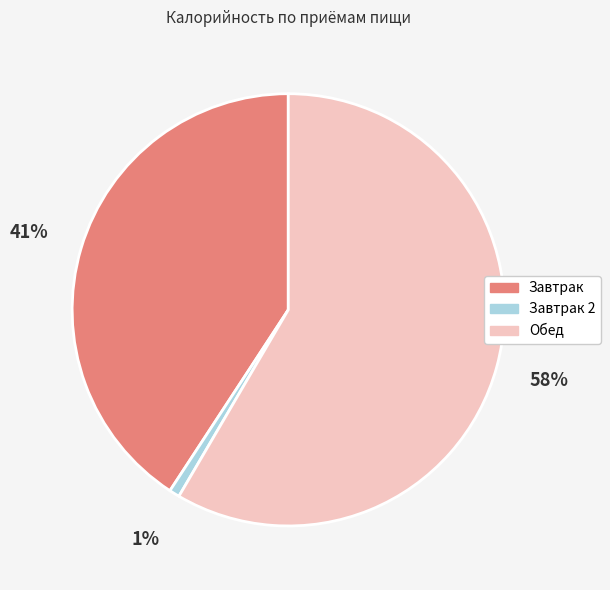

The Завтрак slice represents 41% of the pie. True or false?

True